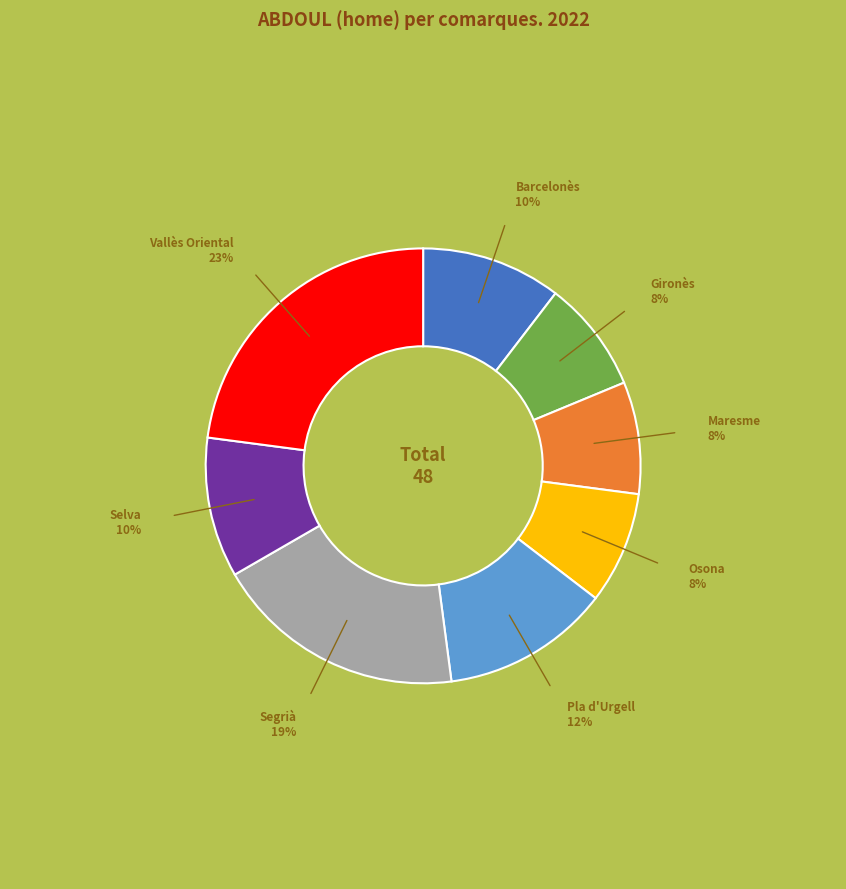

What percentage is the Maresme slice, to the nearest percent?

8%